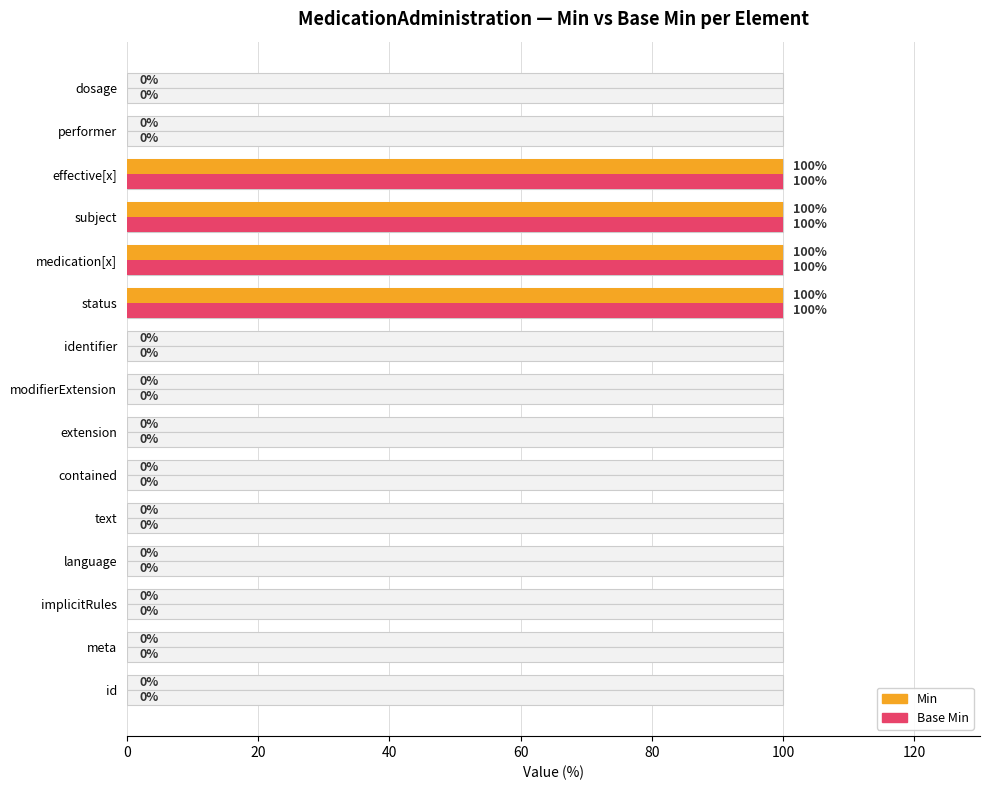

Which series changed the most between contained and performer?

Min